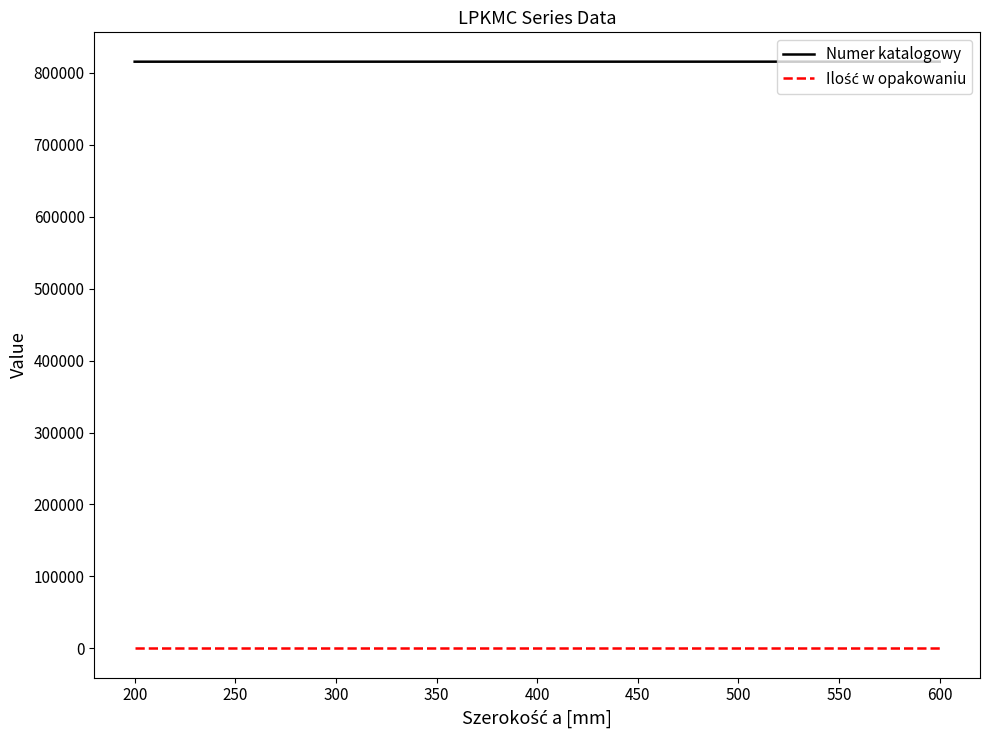

How many lines are shown in the chart?

2